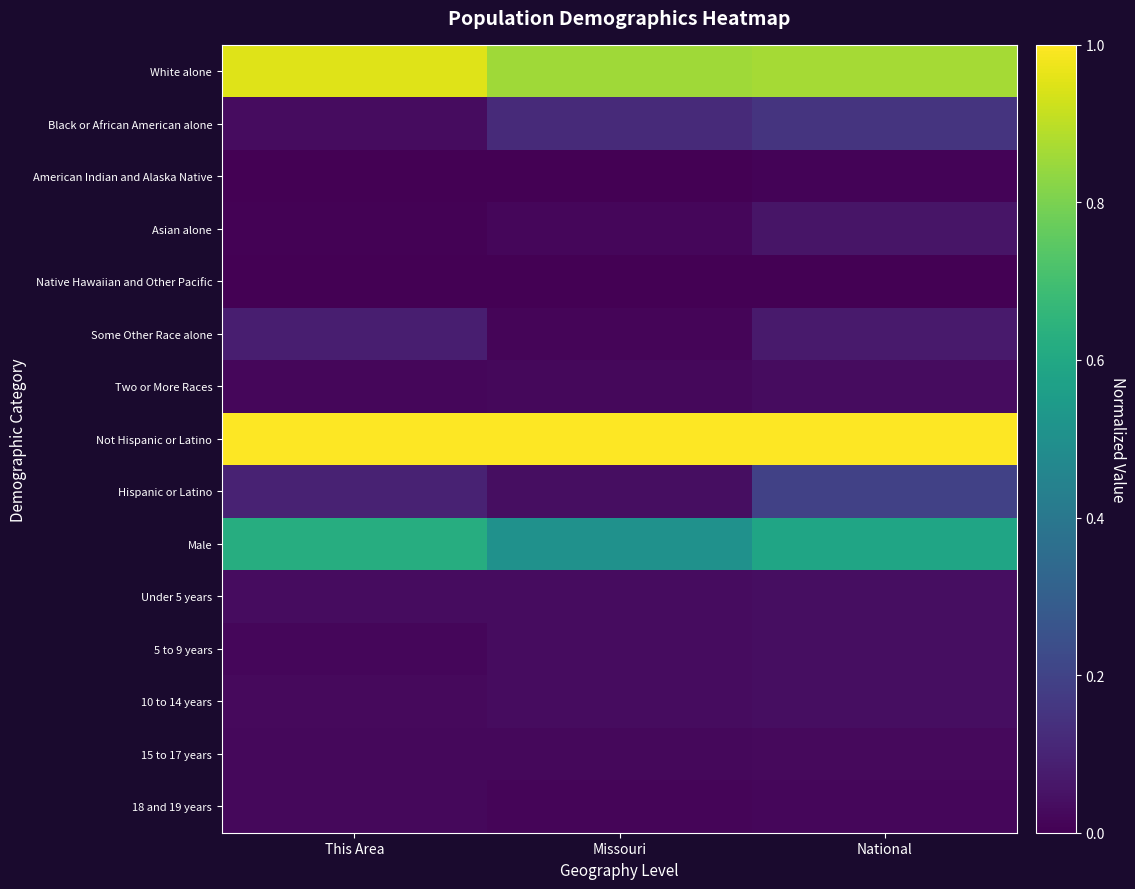

Rank the series at Missouri from lowest to highest value.

Native Hawaiian and Other Pacific, American Indian and Alaska Native, Some Other Race alone, 18 and 19 years, Asian alone, Two or More Races, 15 to 17 years, Under 5 years, 5 to 9 years, 10 to 14 years, Hispanic or Latino, Black or African American alone, Male, White alone, Not Hispanic or Latino